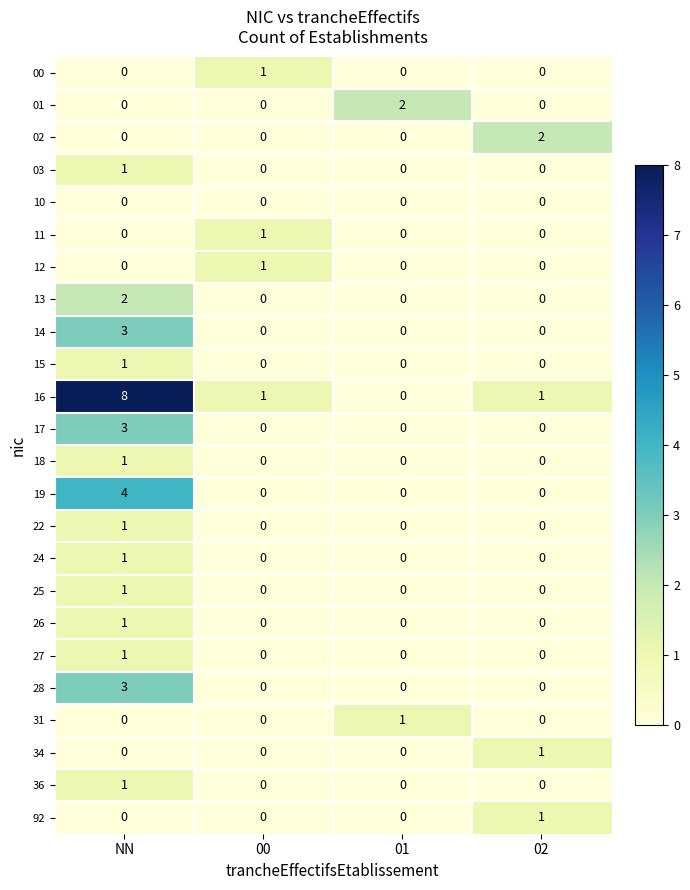

Which series changed the most between NN and 01?

16